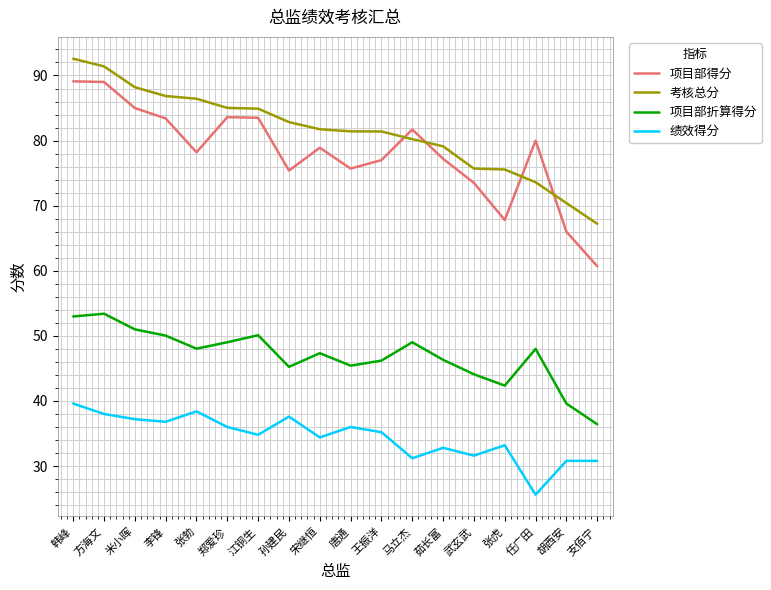

What is the difference between the maximum and second lowest values in the 绩效得分 series?

8.8